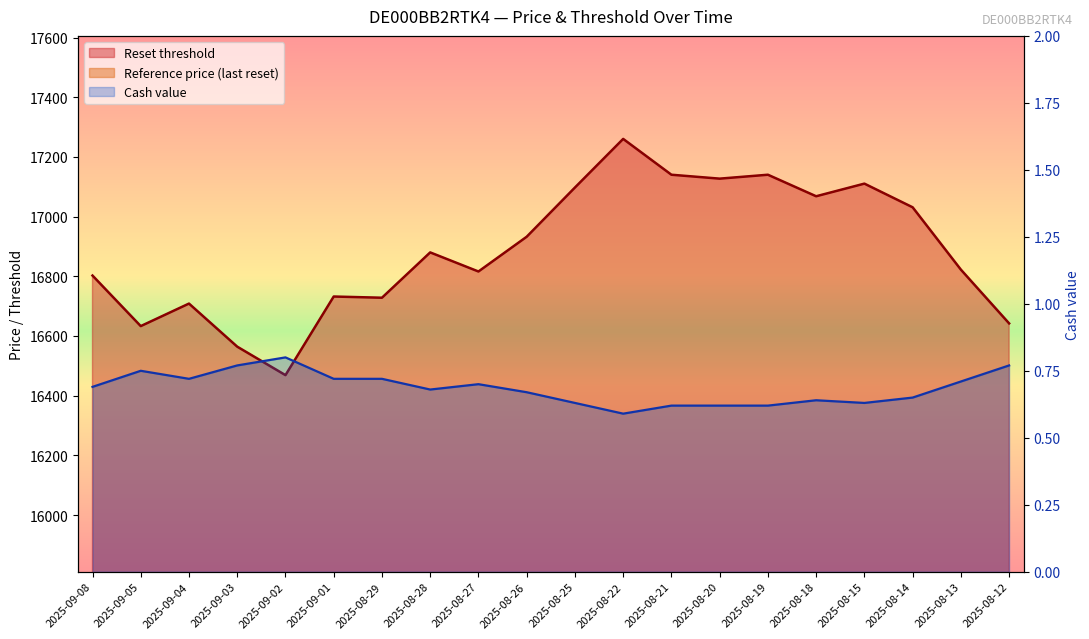

Where is the first local maximum for Reference price (last reset)?

2025-09-04